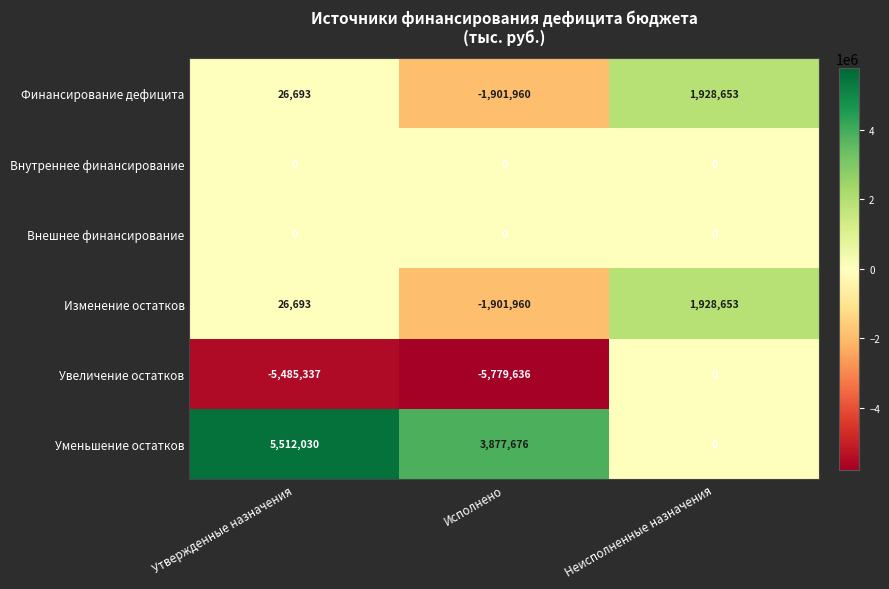

What is the highest value of the Уменьшение остатков series?

5512030